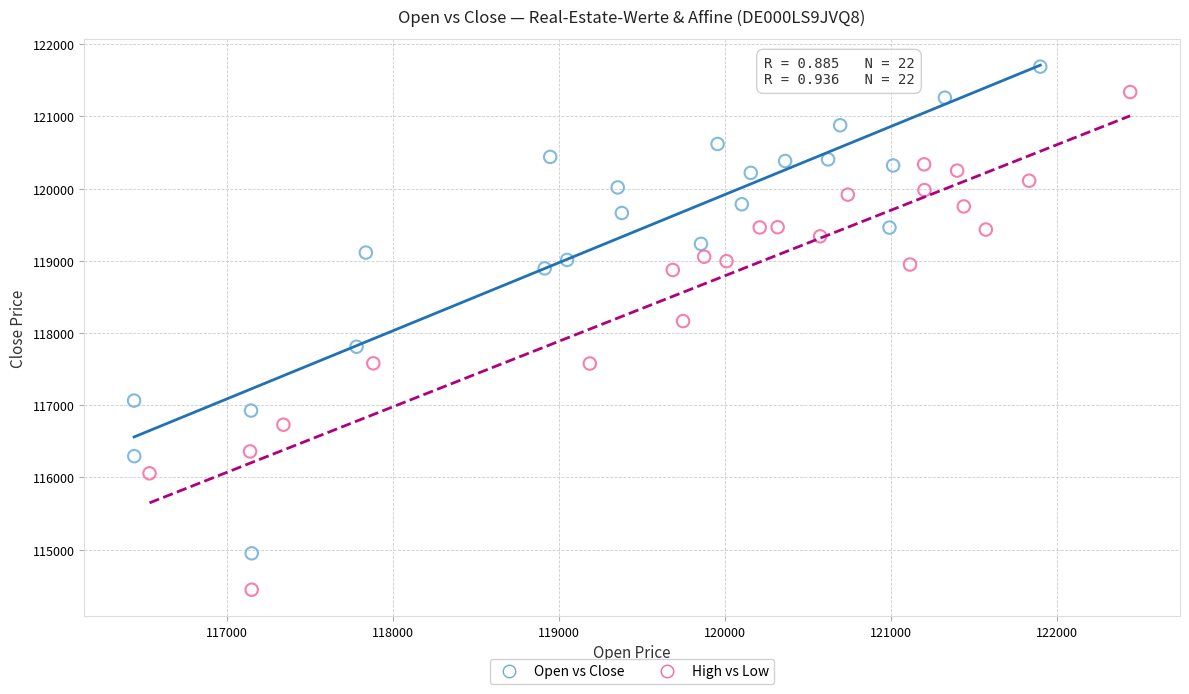

What are all the series names shown in the legend?

Open vs Close, High vs Low